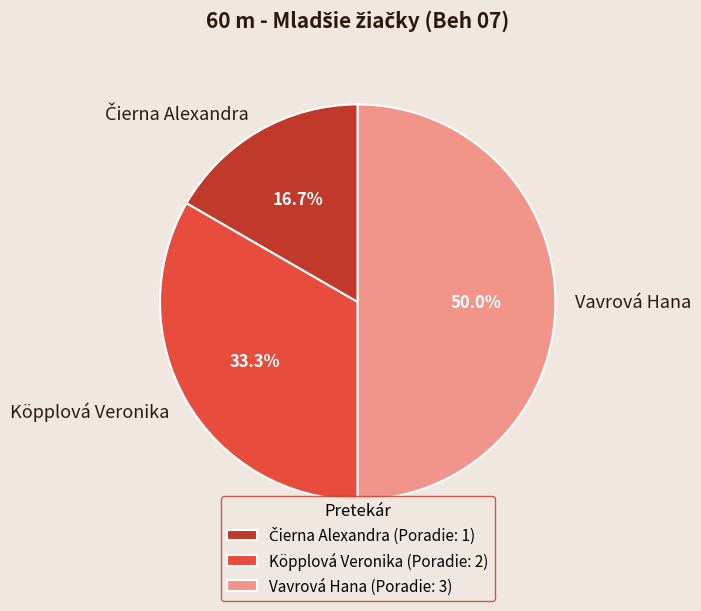

To the nearest percent, what is the average slice percentage?

33%